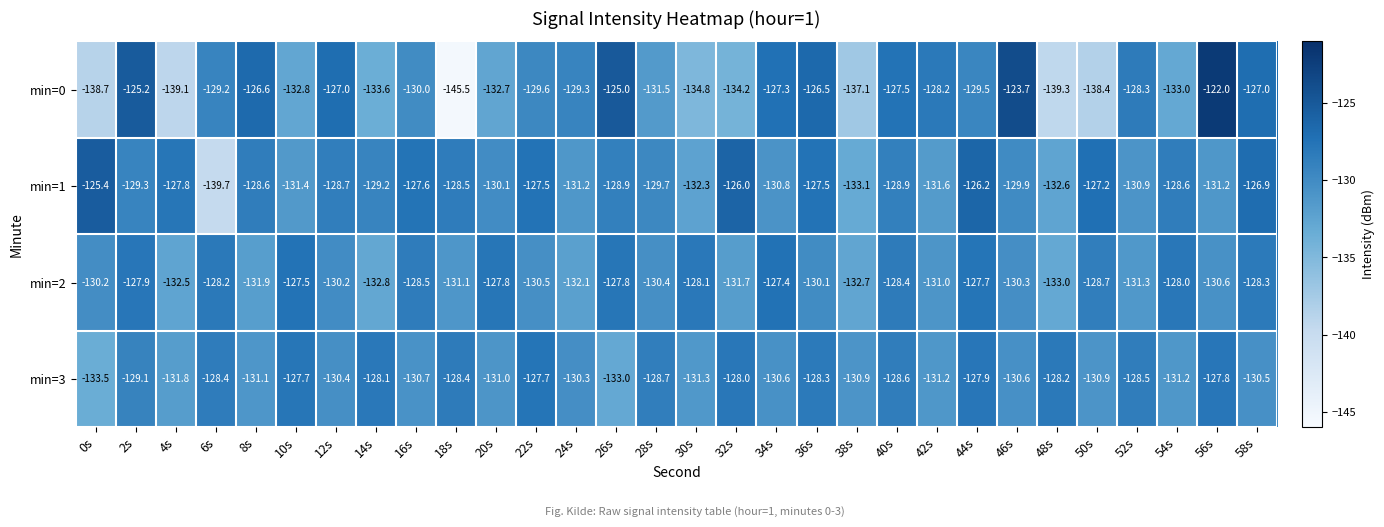

At 34s, list the series in order from largest to smallest.

min=0, min=2, min=3, min=1